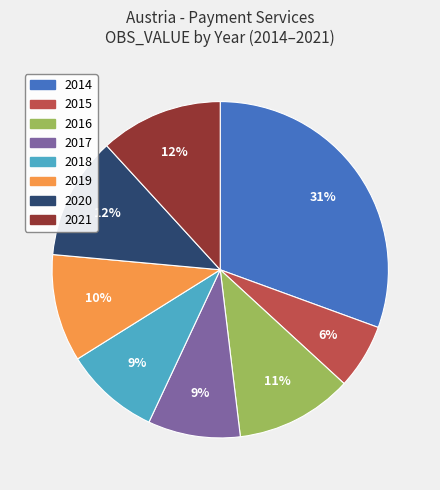

To the nearest percent, what is the combined percentage of 2019 and 2021?

22%